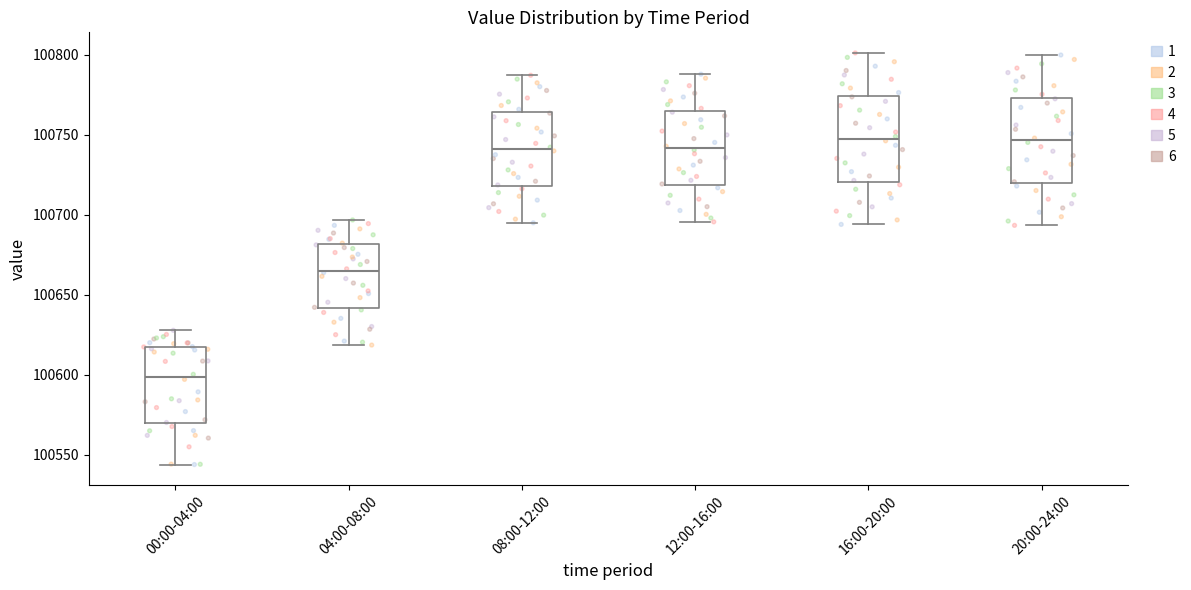

Reading left to right, read every box against the y-axis: the position of its median line, the range the box covers, and the ends of its whiskers. The values are not printed on the chart, so give them approximately, as read against the axis.

00:00-04:00: median 100600, box 100570 to 100615, whiskers 100545 to 100630
04:00-08:00: median 100665, box 100640 to 100680, whiskers 100620 to 100695
08:00-12:00: median 100740, box 100720 to 100765, whiskers 100695 to 100785
12:00-16:00: median 100740, box 100720 to 100765, whiskers 100695 to 100790
16:00-20:00: median 100750, box 100720 to 100775, whiskers 100695 to 100800
20:00-24:00: median 100745, box 100720 to 100775, whiskers 100695 to 100800